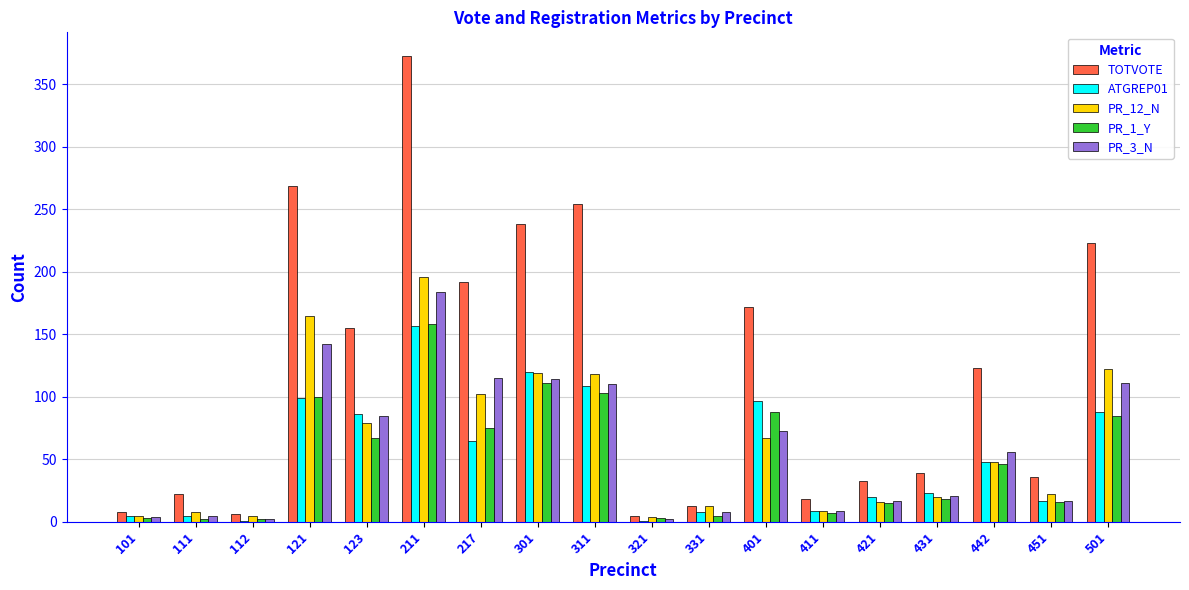

Is the value of PR_1_Y at 311 greater than the value of TOTVOTE at 101?

Yes